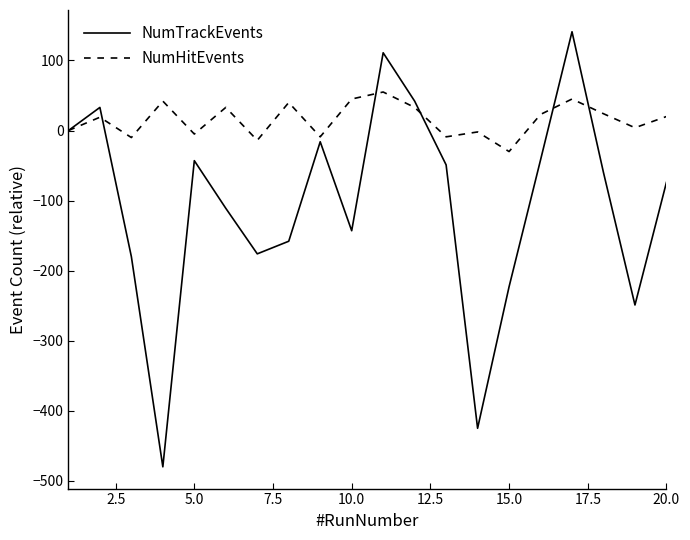

What is the sum of all NumHitEvents values?

304